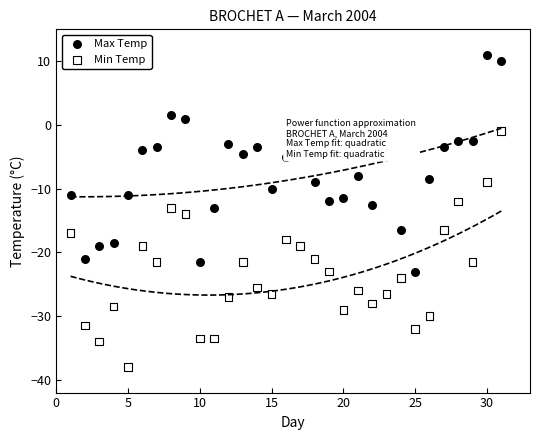

What are all the series names shown in the legend?

Max Temp, Min Temp